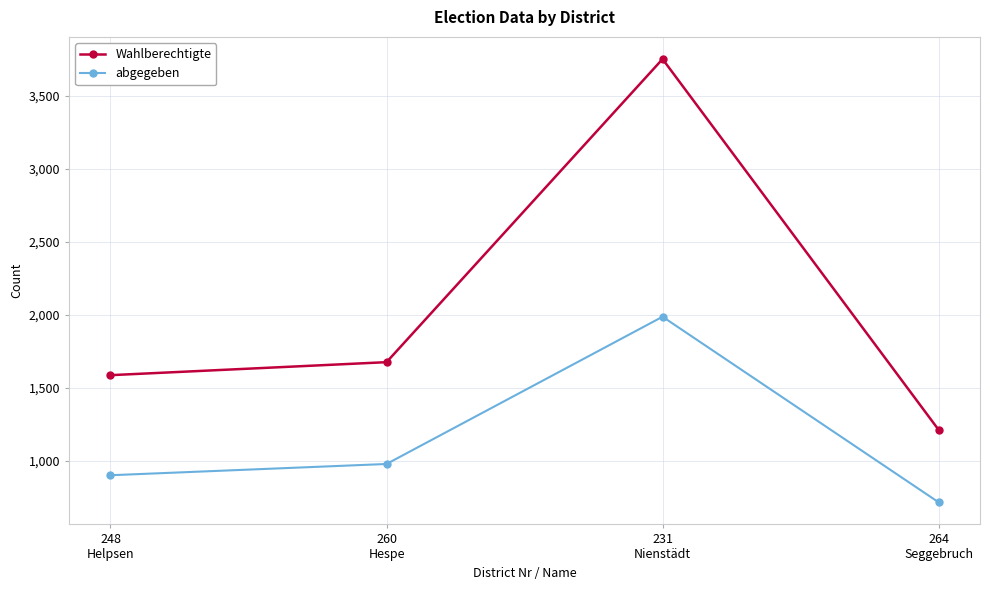

What is the label of the 3rd point from the right?

260
Hespe